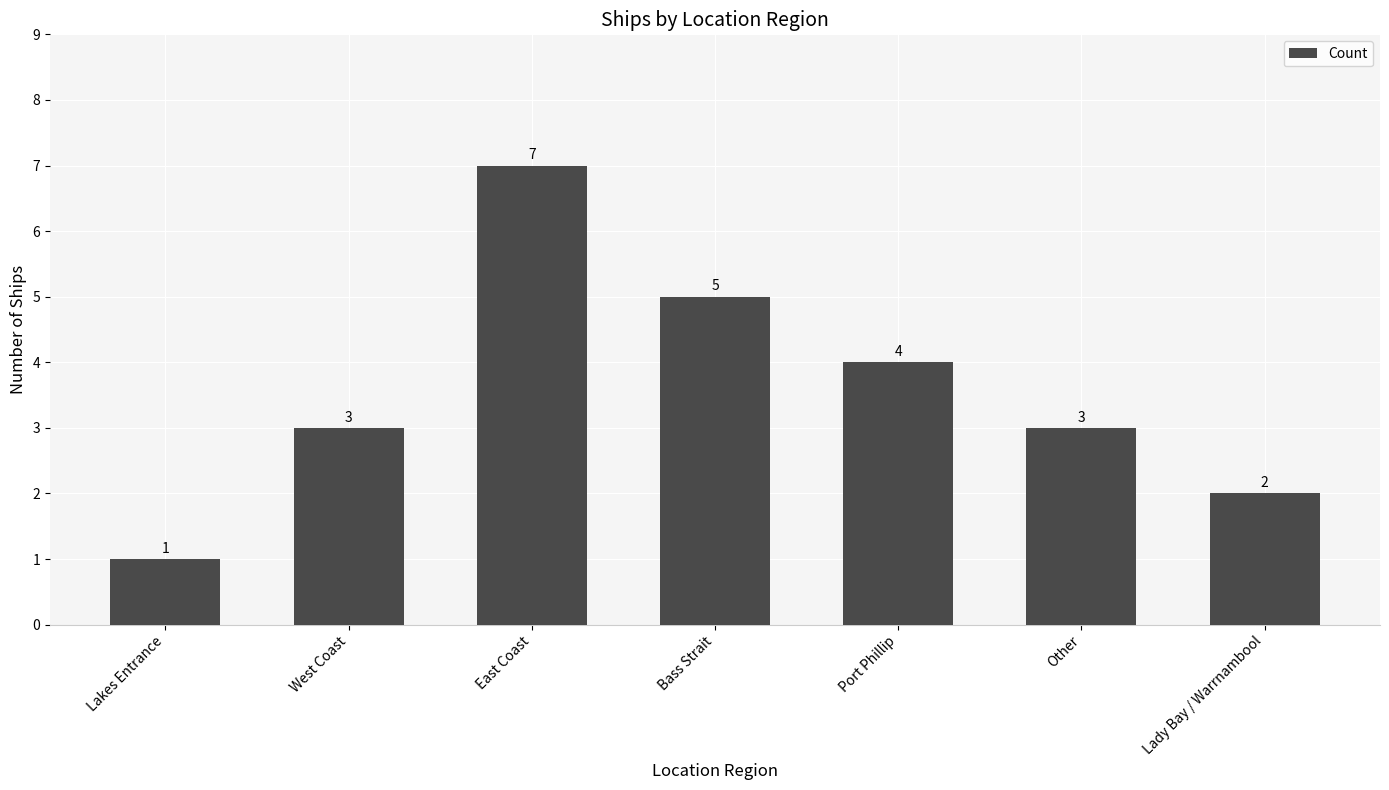

What is the difference between the maximum and minimum values?

6